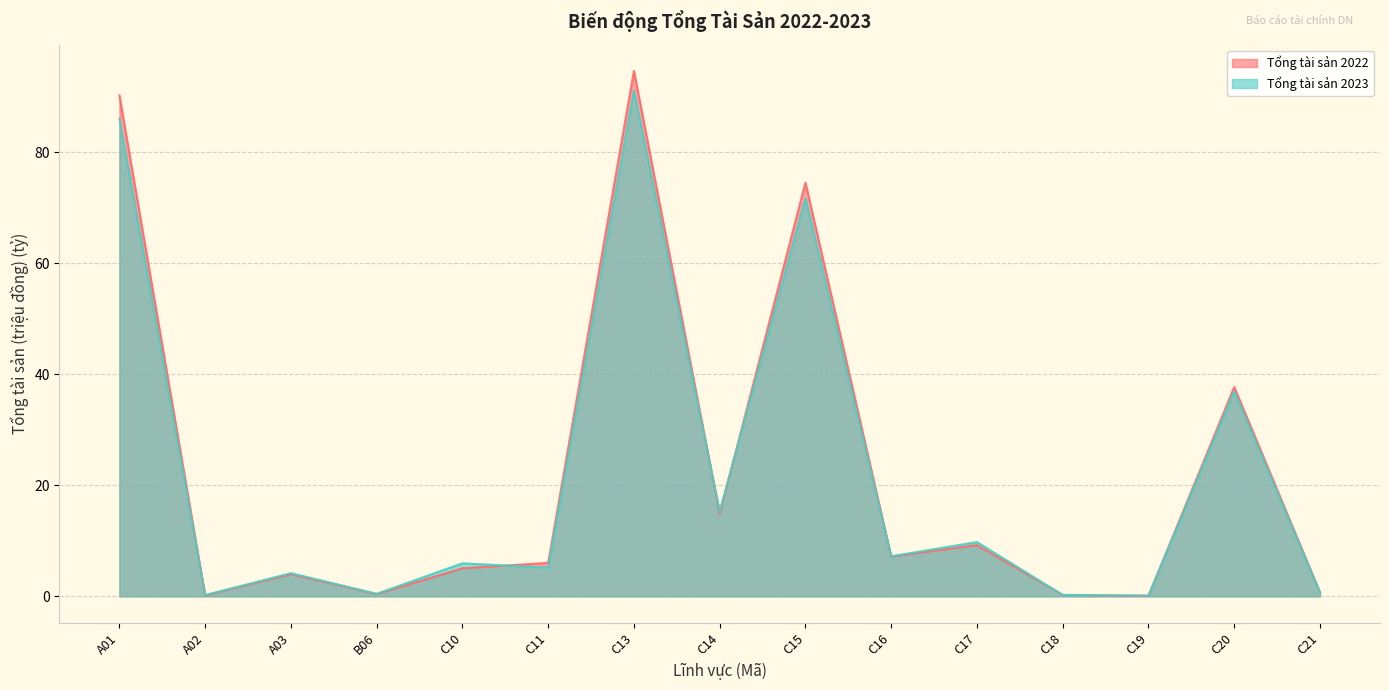

Between which two adjacent categories do Tổng tài sản 2023 and Tổng tài sản 2022 first intersect?

A01 and A02